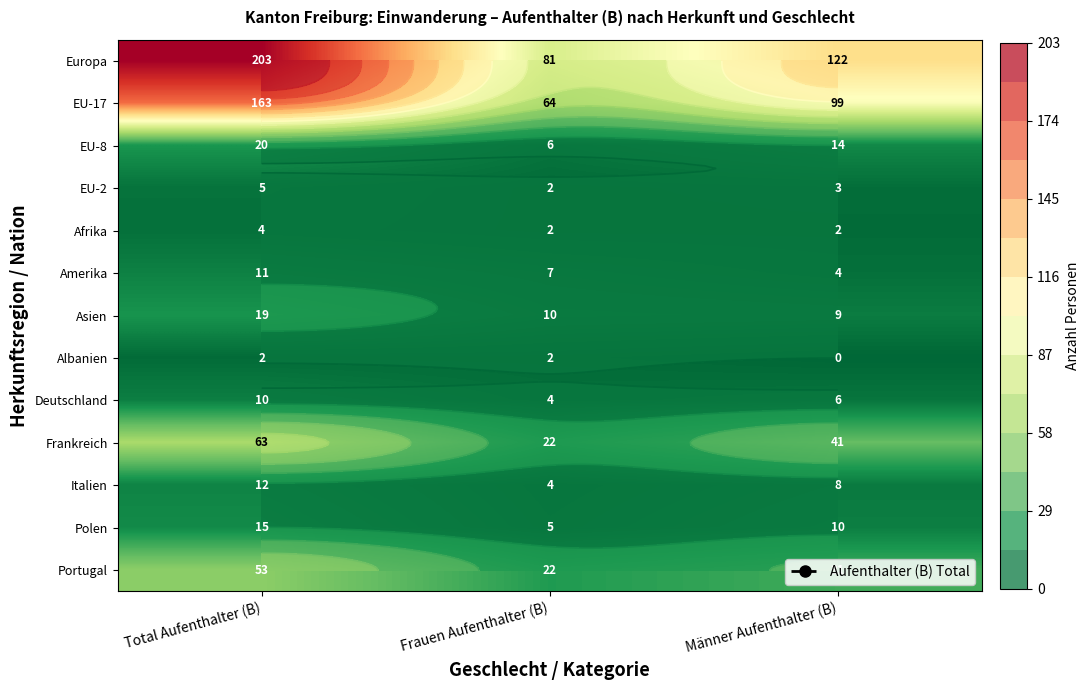

Between Männer Aufenthalter (B) and Frauen Aufenthalter (B), which is larger?

Männer Aufenthalter (B)